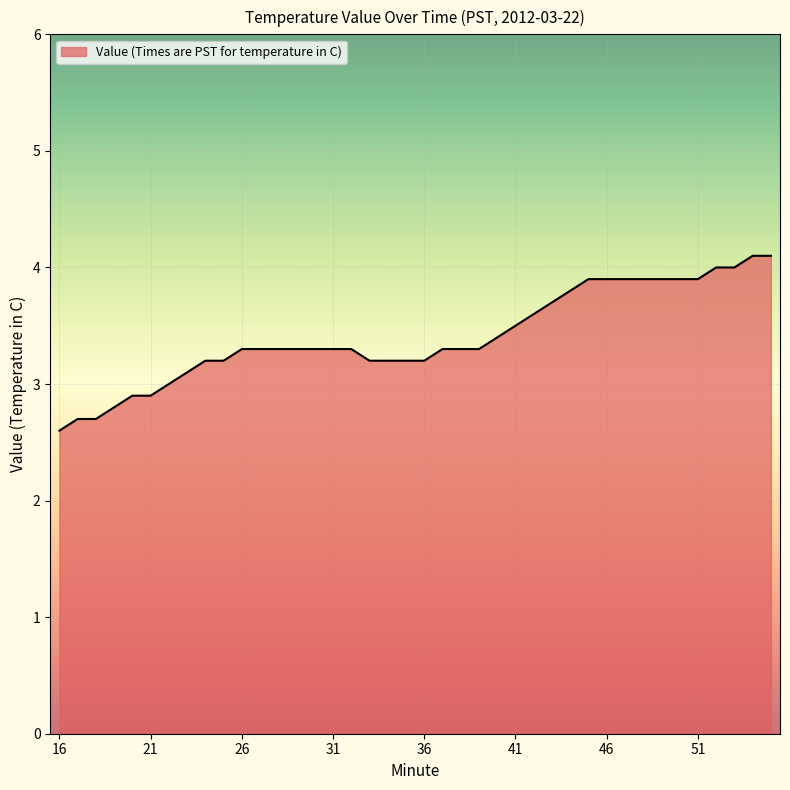

What is the difference between the maximum and minimum values?

1.5